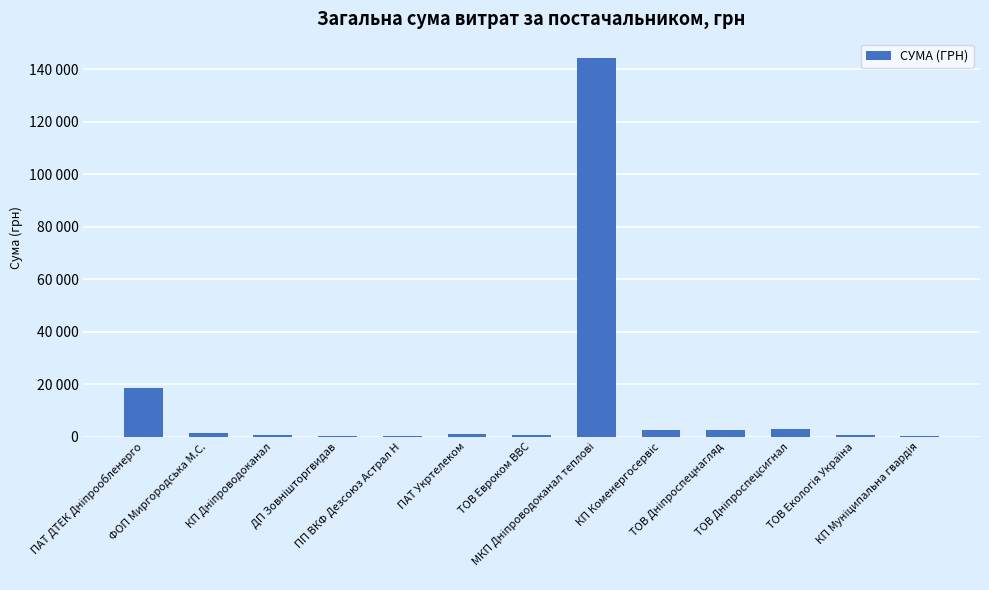

What is the sum of all values?

177039.6